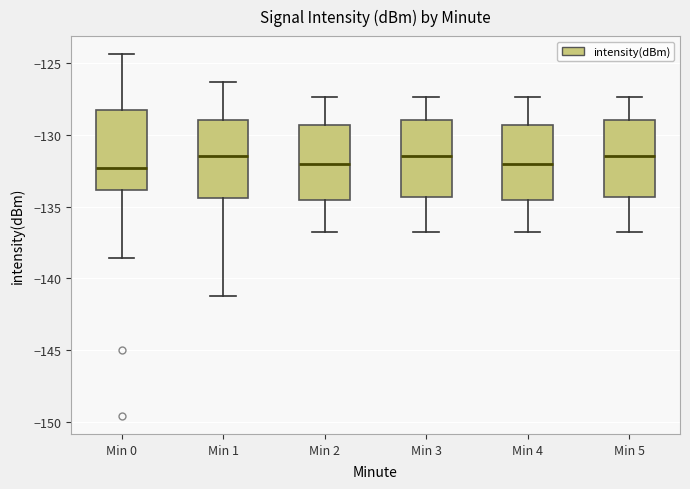

Reading left to right, read every box against the y-axis: the position of its median line, the range the box covers, and the ends of its whiskers. The values are not printed on the chart, so give them approximately, as read against the axis.

Min 0: median -132.5, box -134.0 to -128.5, whiskers -138.5 to -124.5
Min 1: median -131.5, box -134.5 to -129.0, whiskers -141.5 to -126.5
Min 2: median -132.0, box -134.5 to -129.5, whiskers -137.0 to -127.5
Min 3: median -131.5, box -134.5 to -129.0, whiskers -137.0 to -127.5
Min 4: median -132.0, box -134.5 to -129.5, whiskers -137.0 to -127.5
Min 5: median -131.5, box -134.5 to -129.0, whiskers -137.0 to -127.5